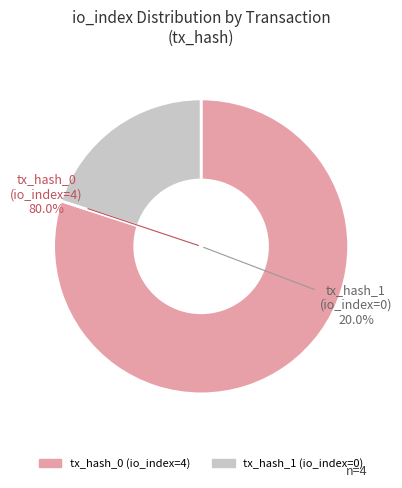

Count the number of slices in the pie.

2